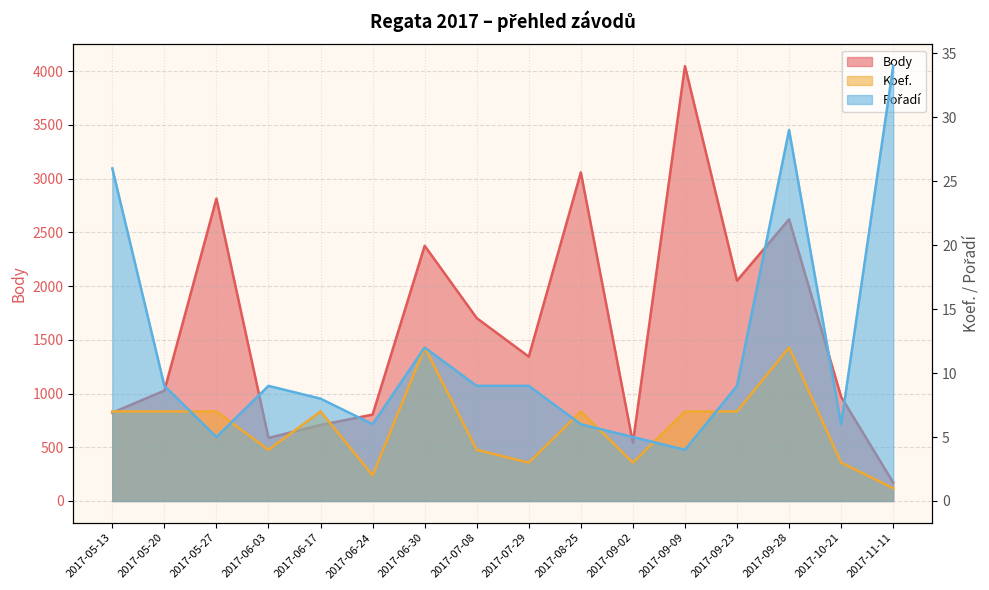

At how many categories does at least one series exceed 3845?

1